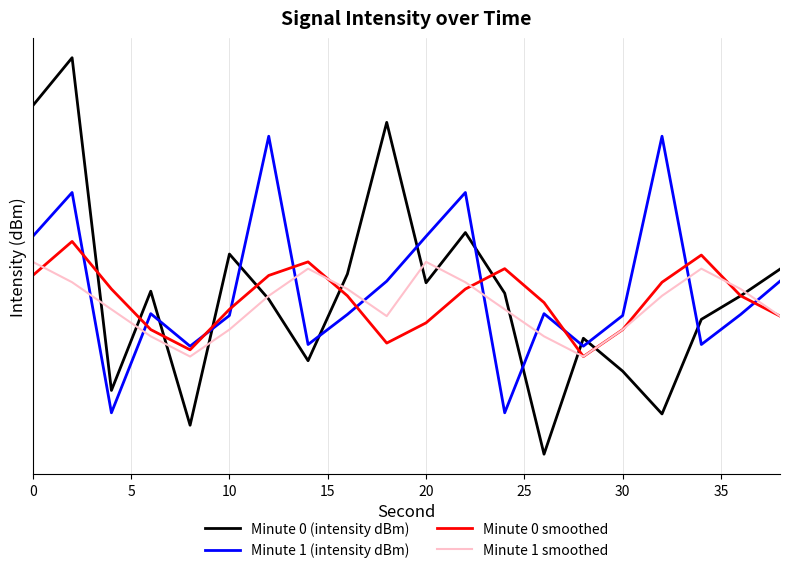

True or false: Minute 1 smoothed and Minute 0 smoothed cross at least once.

True